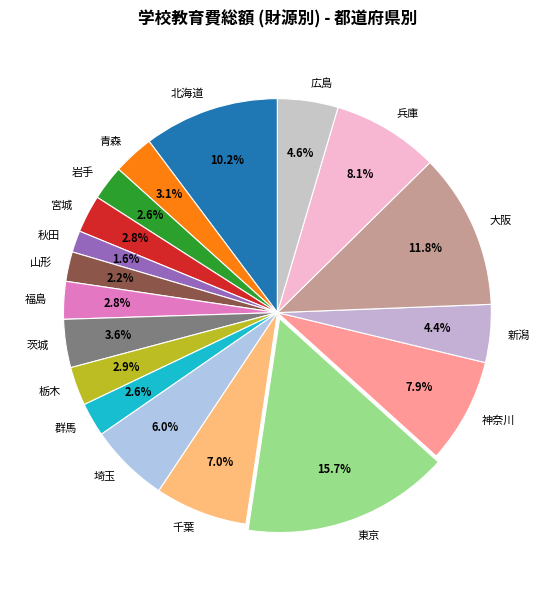

To the nearest percent, what portion does 広島 represent?

5%